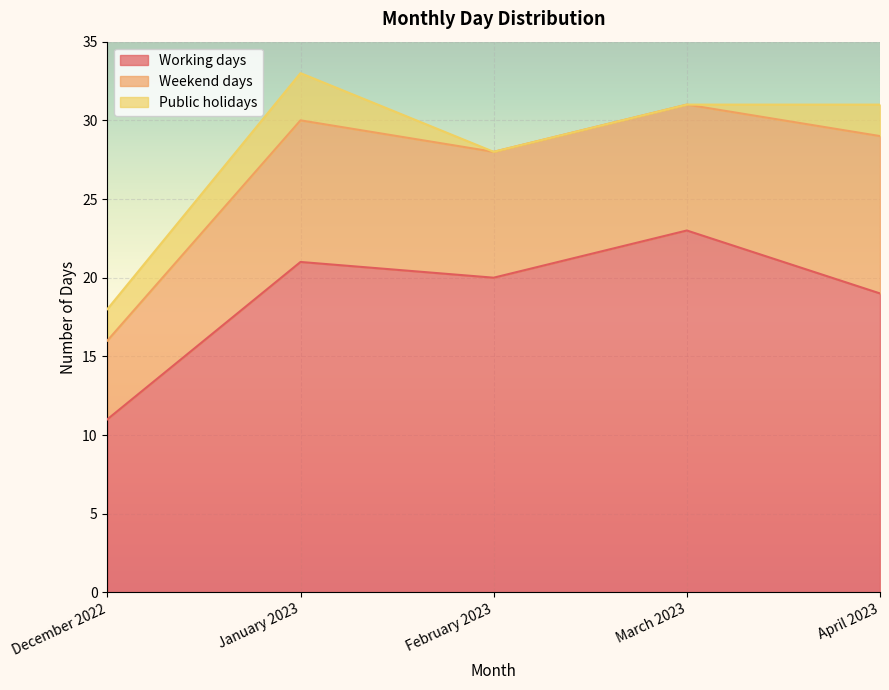

Reading left to right, extract all data points from this chart.

Working days: December 2022=11	January 2023=21	February 2023=20	March 2023=23	April 2023=19
Weekend days: December 2022=5	January 2023=9	February 2023=8	March 2023=8	April 2023=10
Public holidays: December 2022=2	January 2023=3	February 2023=0	March 2023=0	April 2023=2